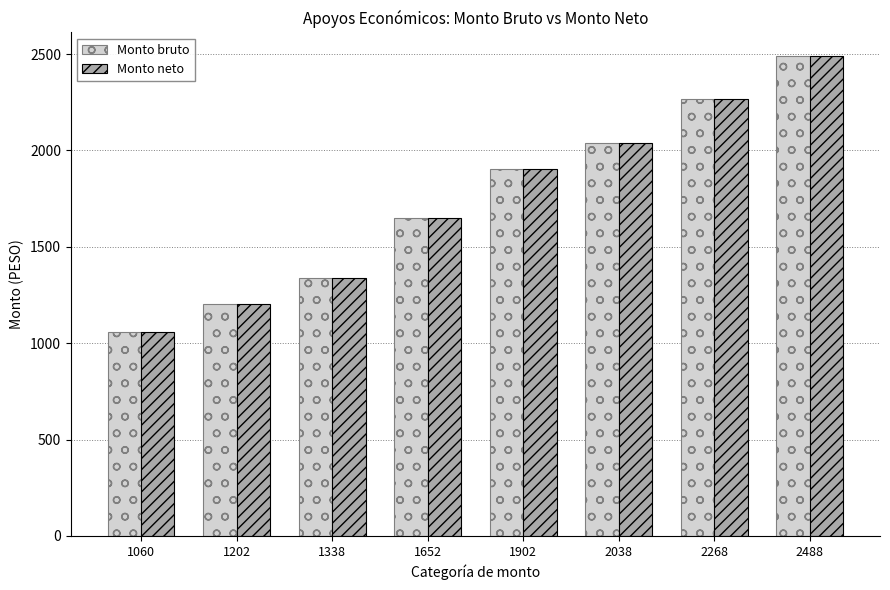

Rank the categories by Monto bruto value from lowest to highest.

1060, 1202, 1338, 1652, 1902, 2038, 2268, 2488